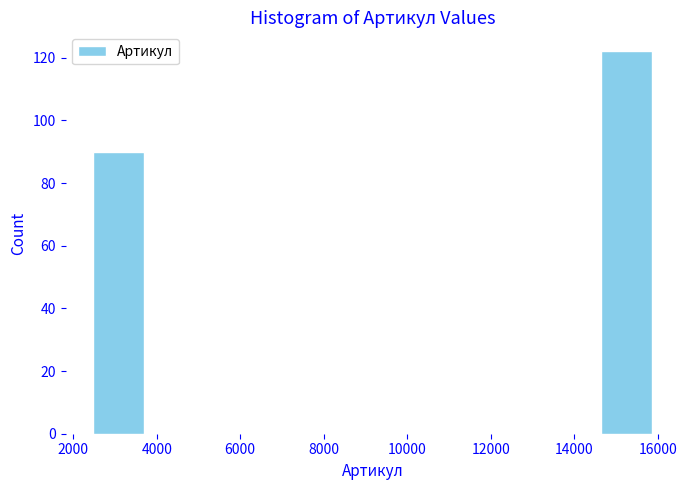

Reading left to right, transcribe this chart: for each bar, give the range it covers on the x-axis and its height. Neither the bar edges nor the heights are printed on the chart, so give them approximately, as read against the axes.

2400 to 3800: 90
3800 to 5200: 0
5200 to 6400: 0
6400 to 7800: 0
7800 to 9200: 0
9200 to 10600: 0
10600 to 11800: 0
11800 to 13200: 0
13200 to 14600: 0
14600 to 16000: 122